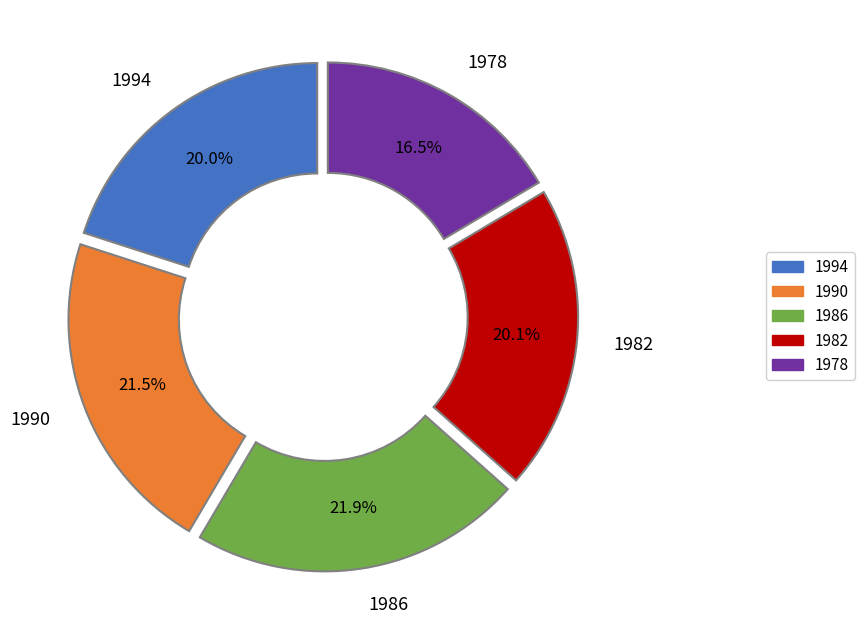

To the nearest percent, what is the combined percentage of 1978 and 1994?

36%